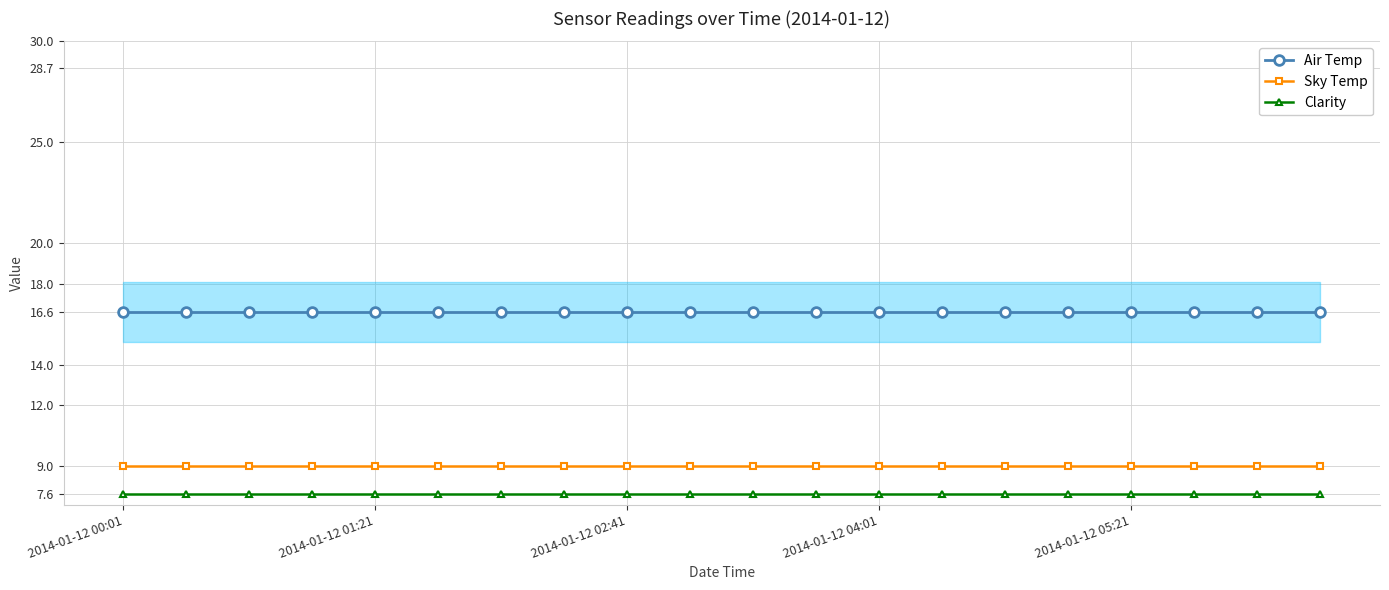

Is it true that Clarity equals 7.6 at 2014-01-12 05:21?

True